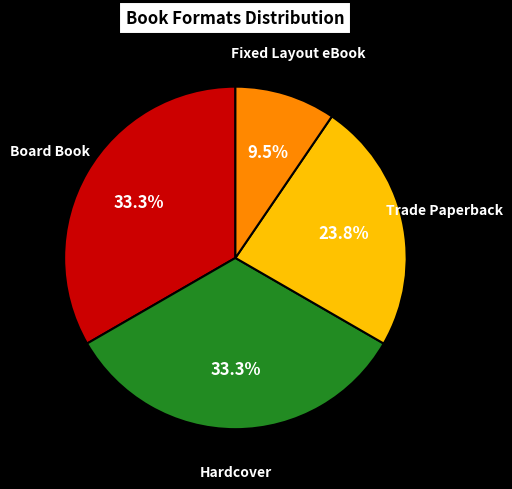

Is there a majority slice in this chart?

No